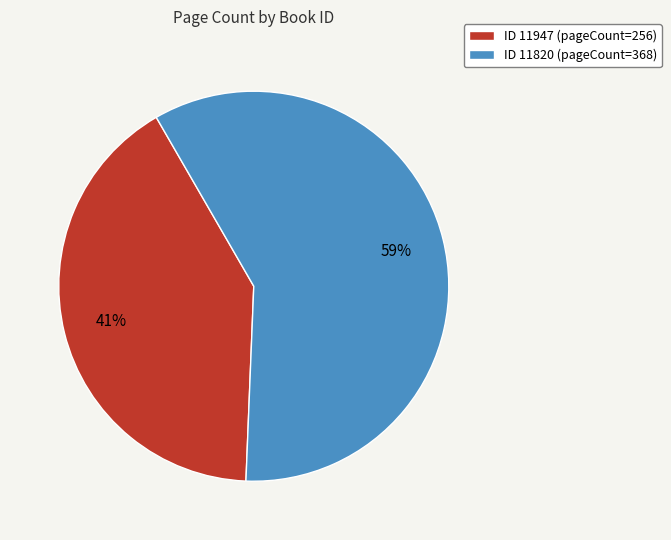

Which slice represents more than half of the pie?

ID 11820 (pageCount=368)